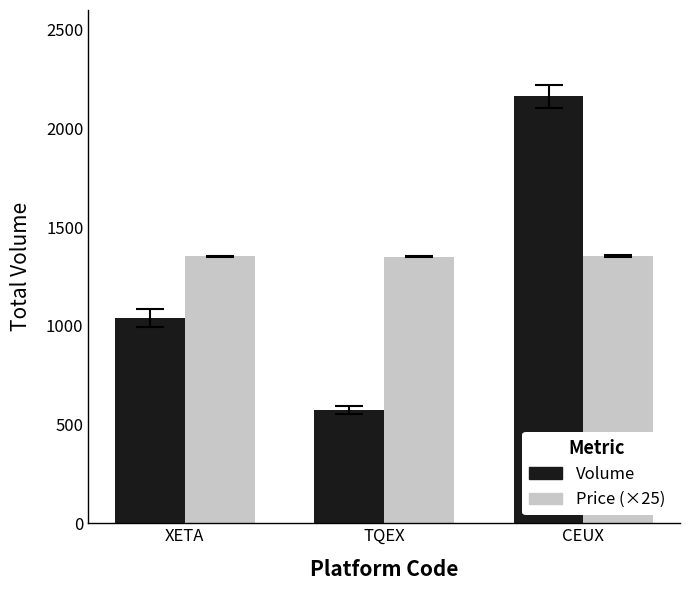

What is the approximate value of Volume at XETA?

1041.0